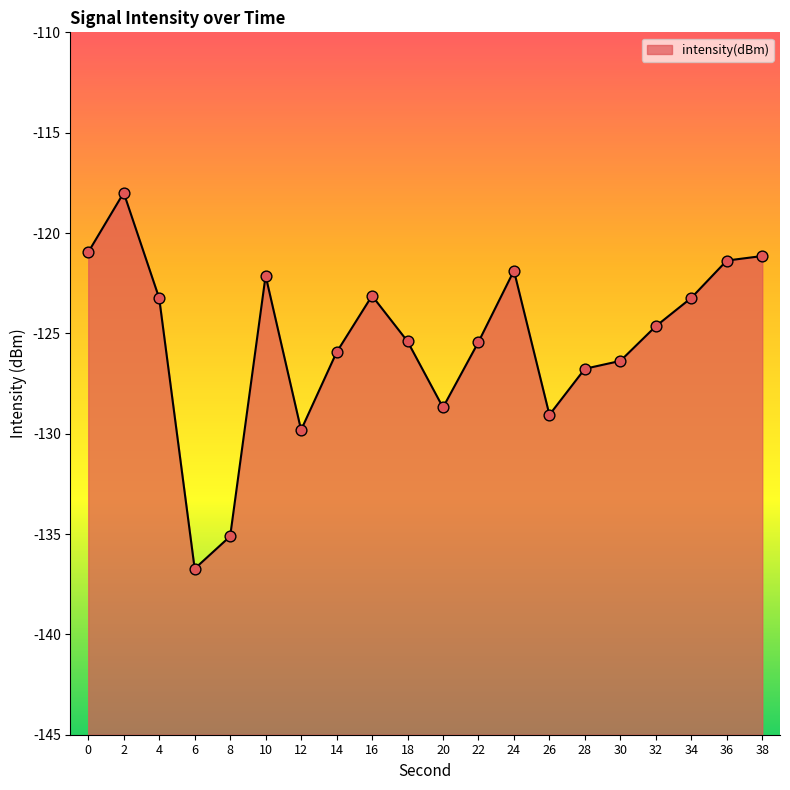

Between 8 and 4, which is larger?

4